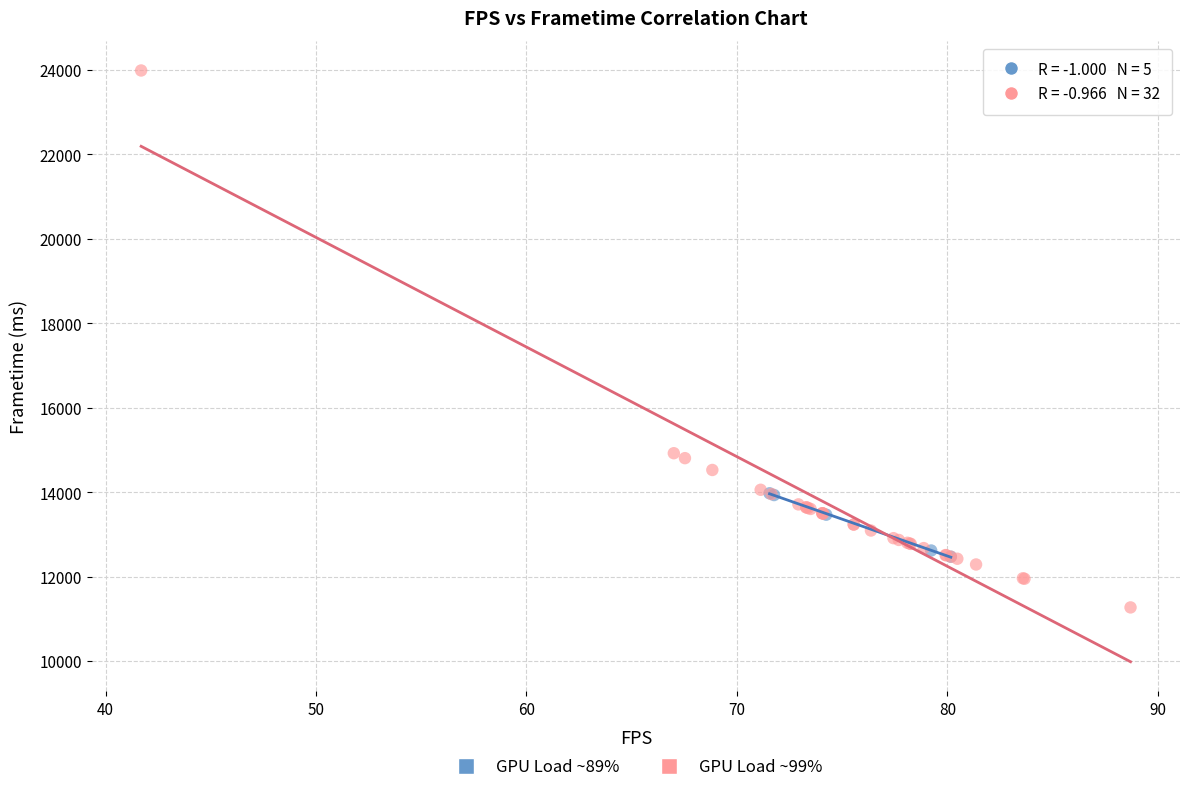

Which series contains the lowest Y value?

GPU Load ~99%